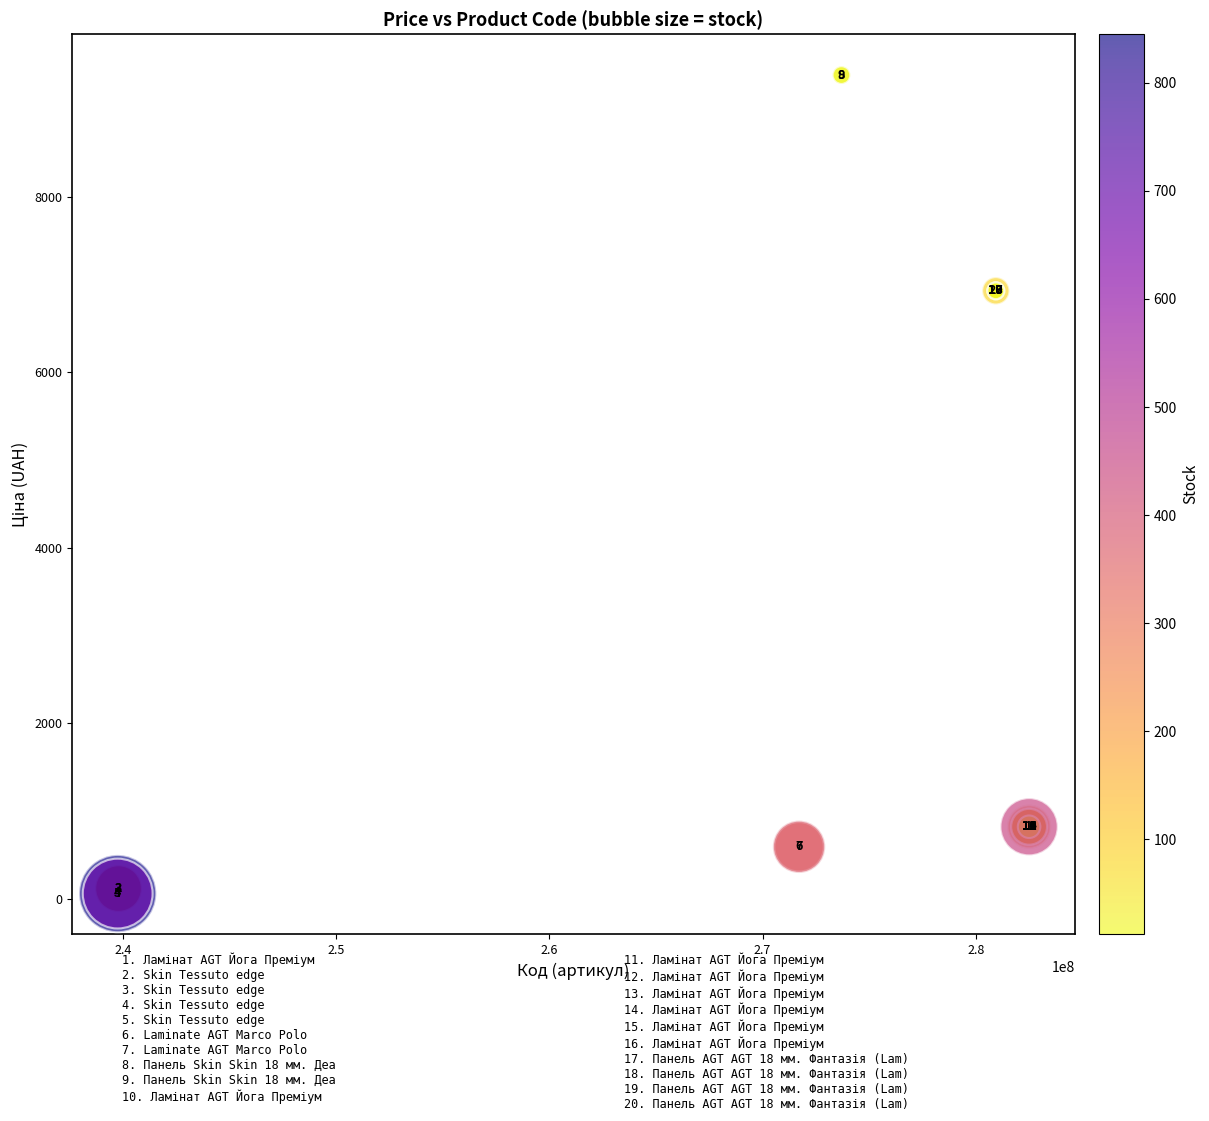

What Y value in the scatter plot is closest to 4720?

6925.7